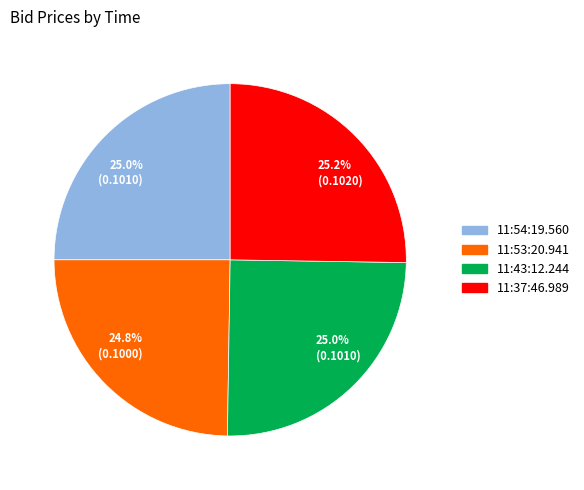

Is there any slice that represents more than half of the pie?

No